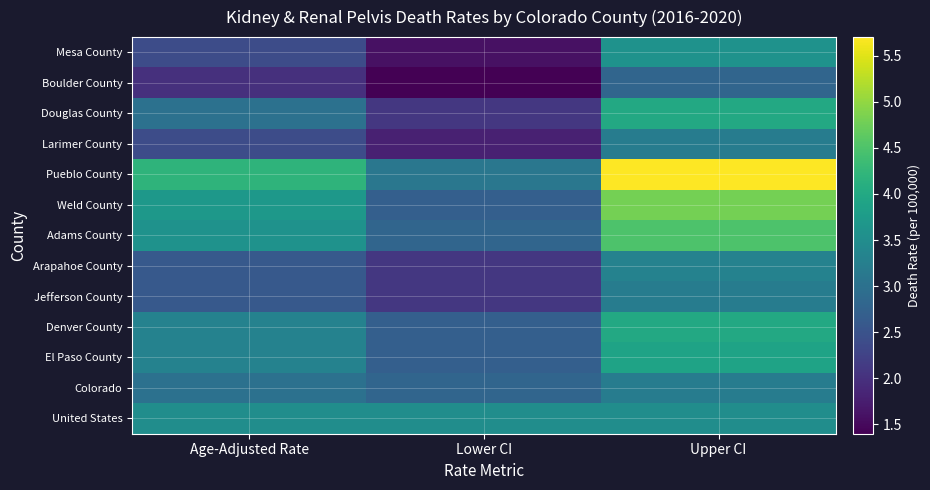

Between Age-Adjusted Rate and Lower CI, which is larger?

Age-Adjusted Rate